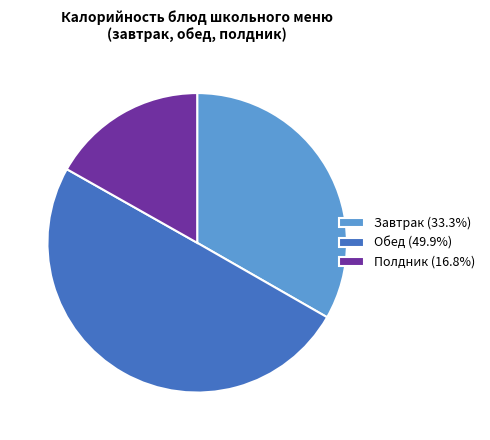

What is the ratio of the value at Завтрак (33.3%) to the value at Обед (49.9%)?

0.7